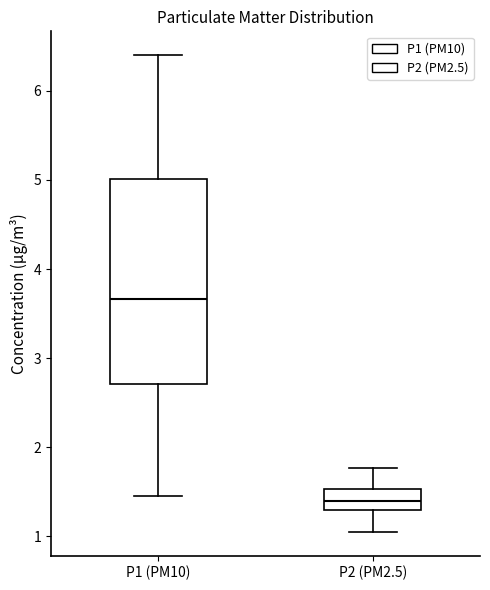

Comparing the boxes themselves (not the whiskers), which one is the tallest?

P1 (PM10)